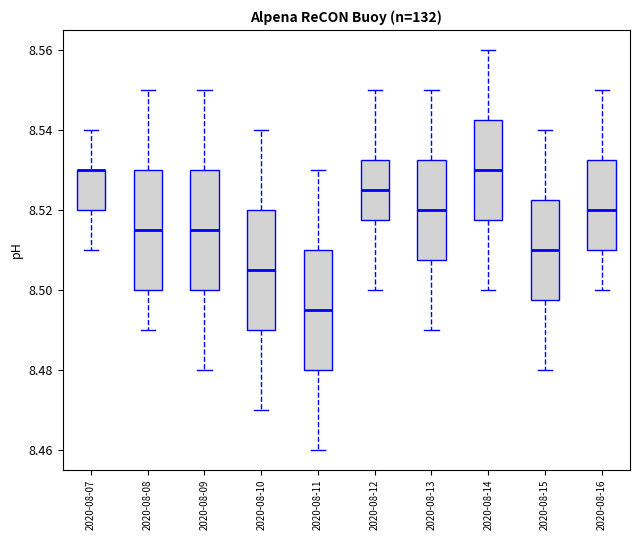

Where does the lower whisker of the box for 2020-08-09 end on the y-axis? The values are not printed on the chart, so give them approximately, as read against the axis.

8.480